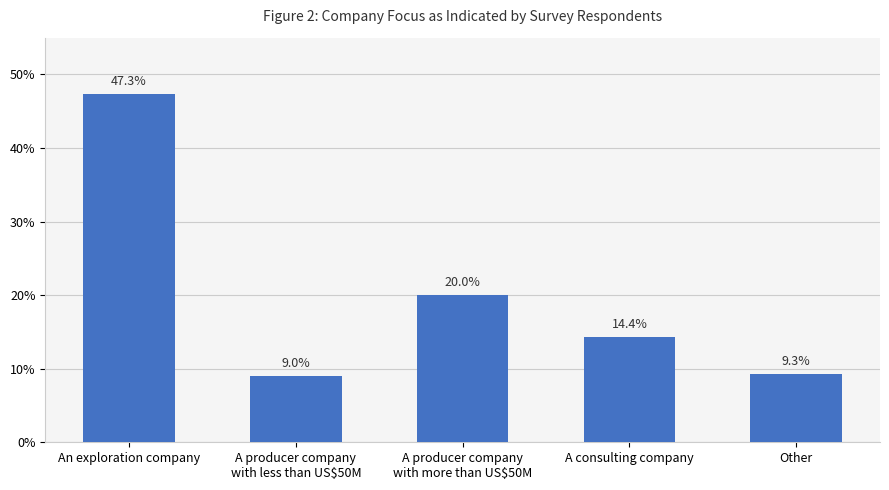

Are the bars horizontal?

No